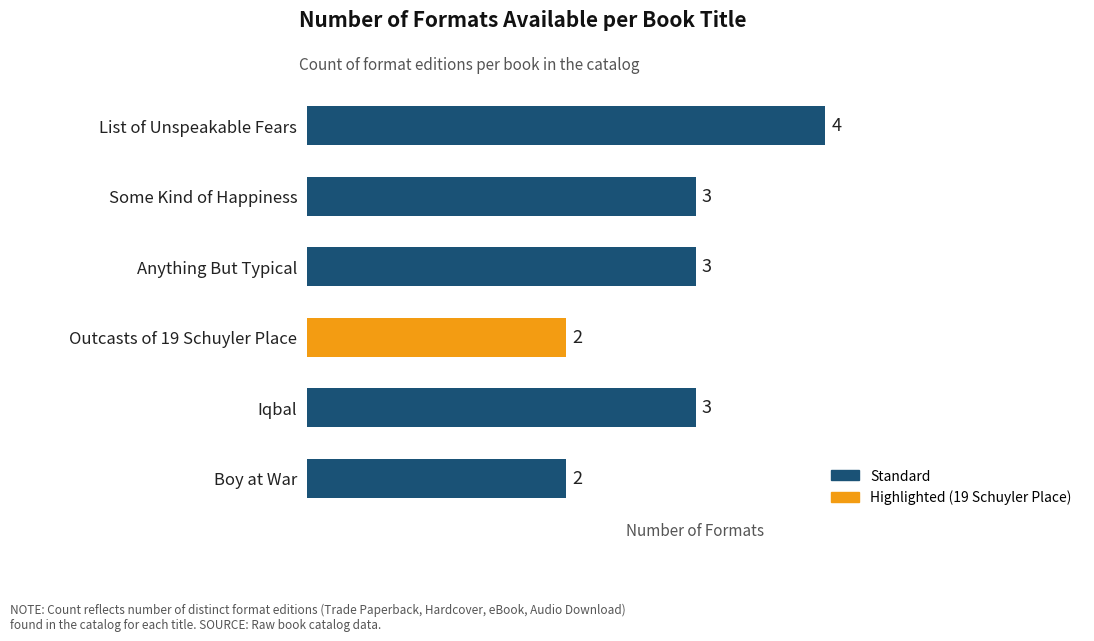

Does the chart contain any negative values?

No